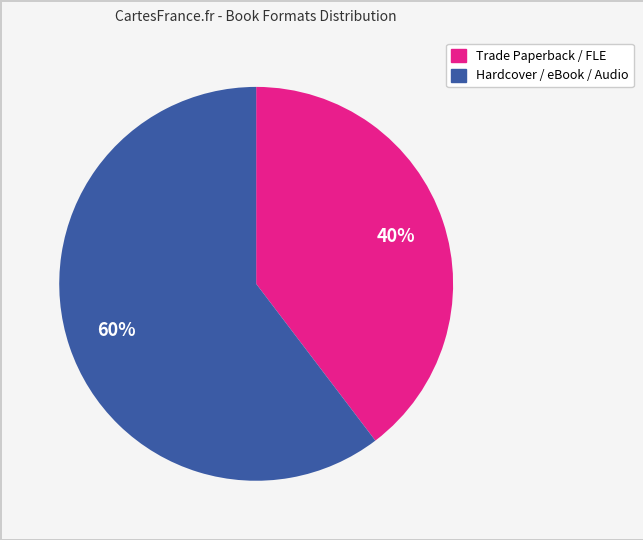

To the nearest percent, what is the average slice percentage?

50%